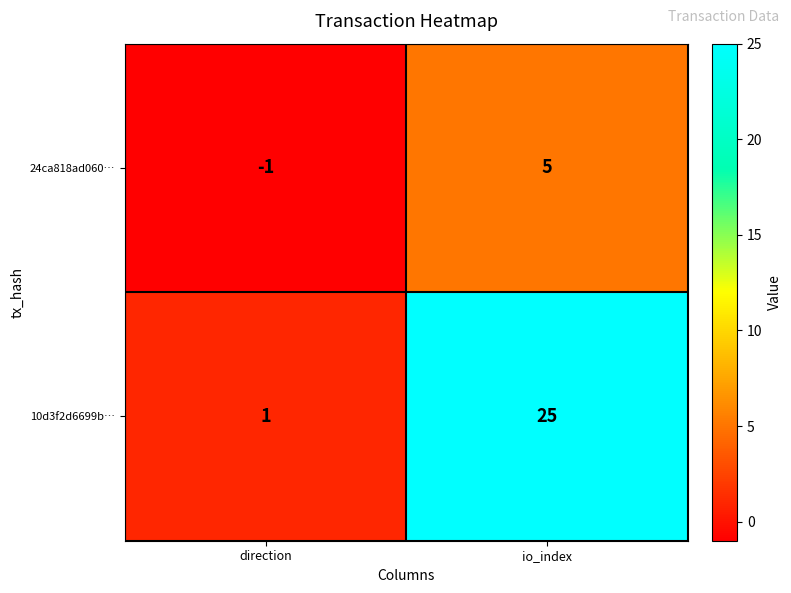

At which category is the sum across all series the highest?

io_index